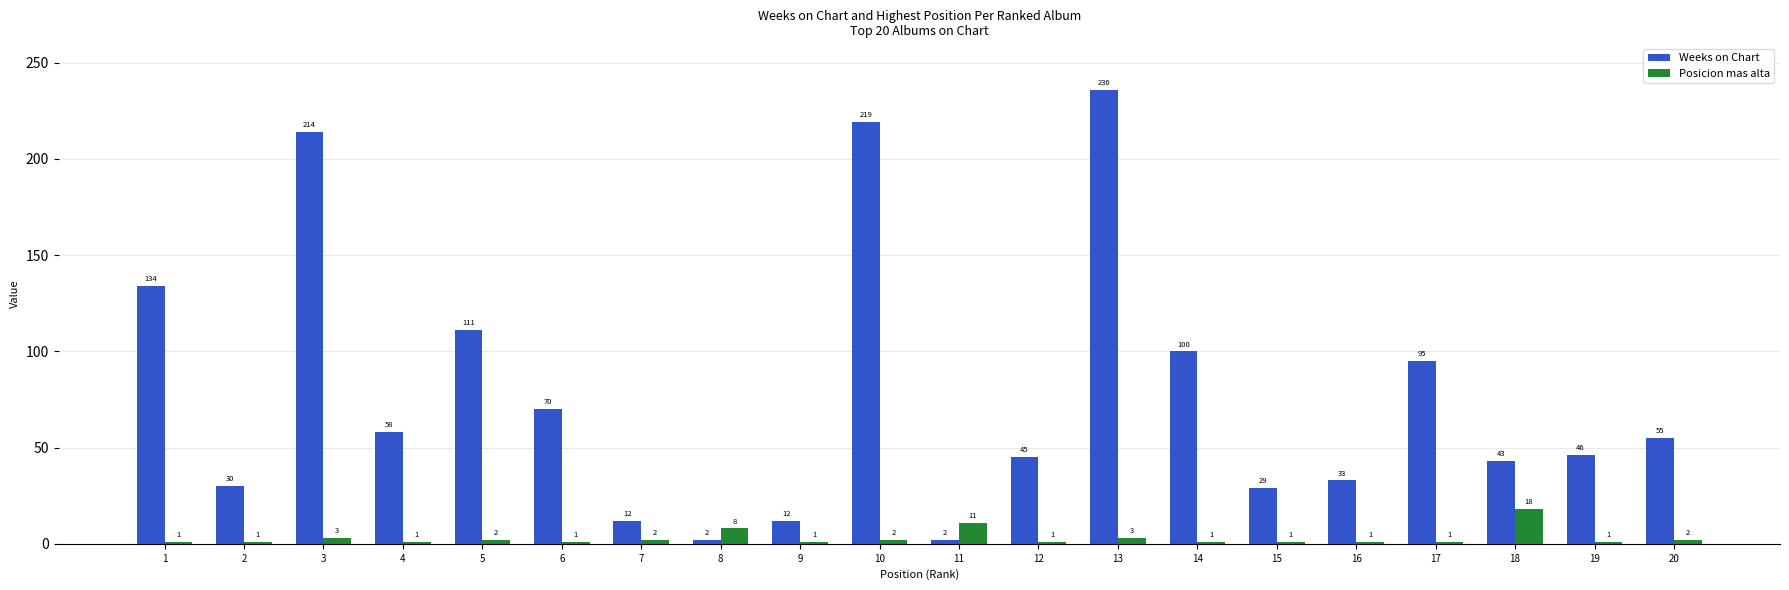

Which series has the widest spread of values?

Weeks on Chart